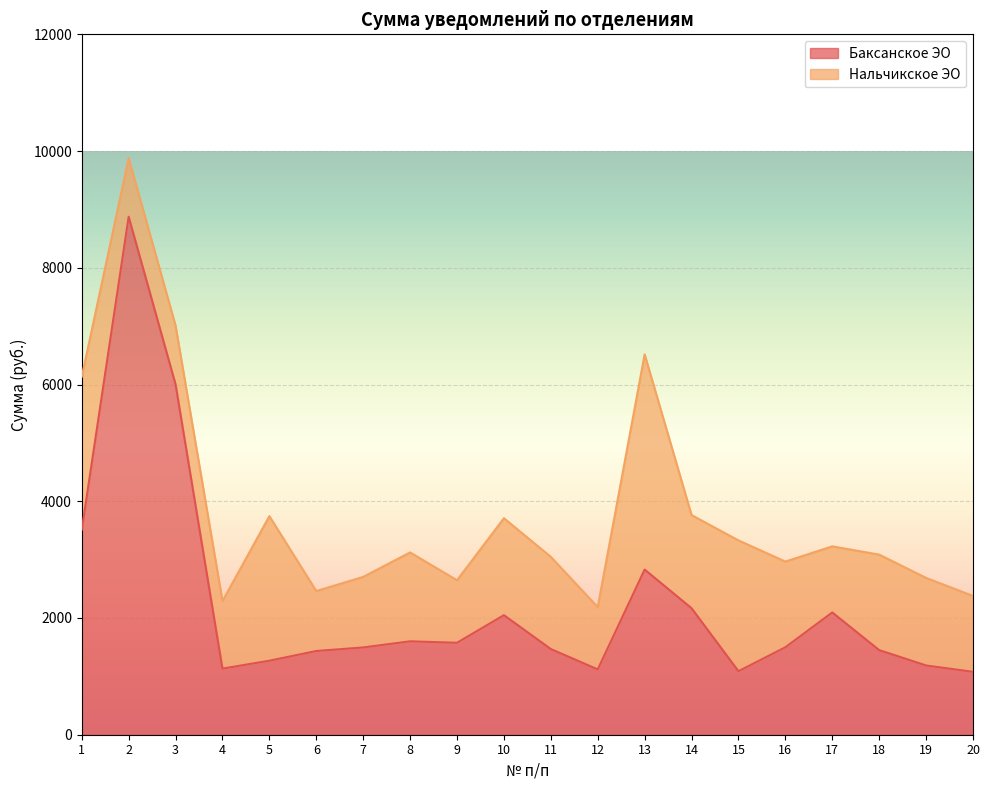

The chart shows a value of 439.7 at 17. True or false?

False